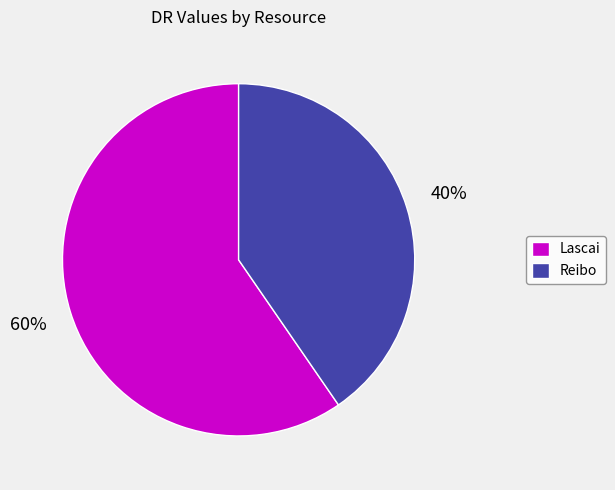

Is the sum of Lascai and Reibo greater than half?

Yes